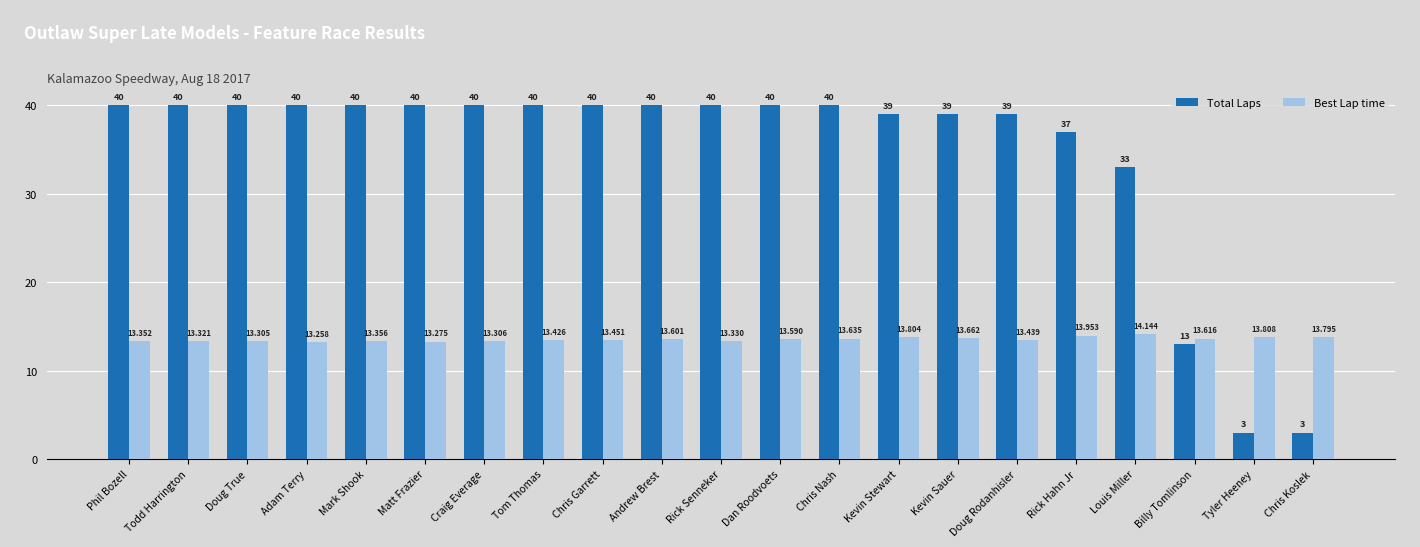

What is the difference between the Total Laps values at Kevin Sauer and Rick Senneker?

1.0